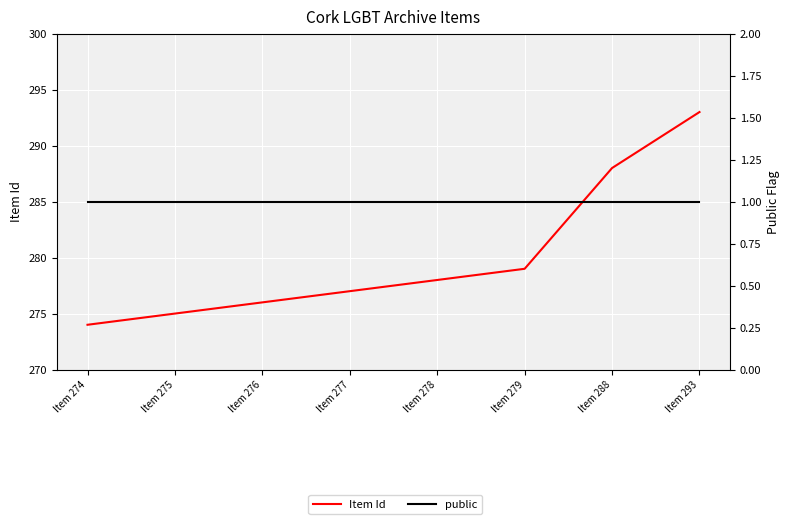

True or false: Item Id has more than 0 interior local peaks.

False